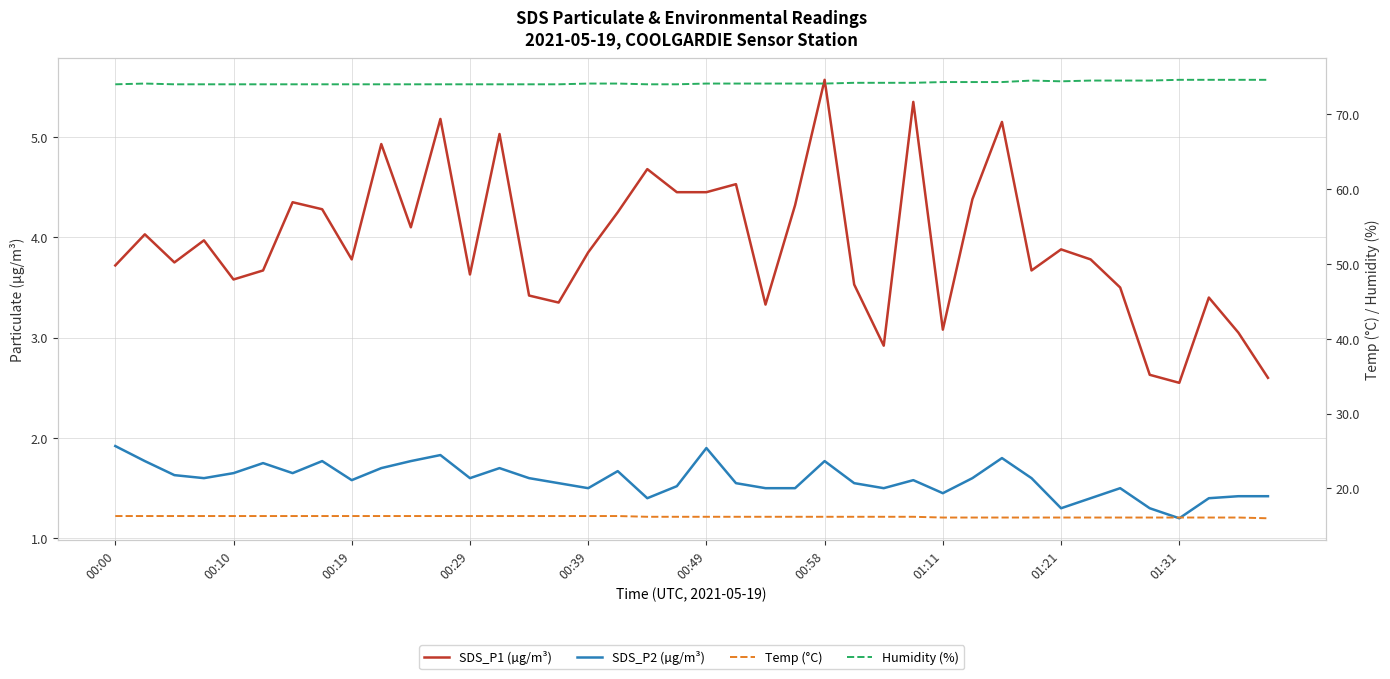

Is this an area chart (filled region under the line)?

No